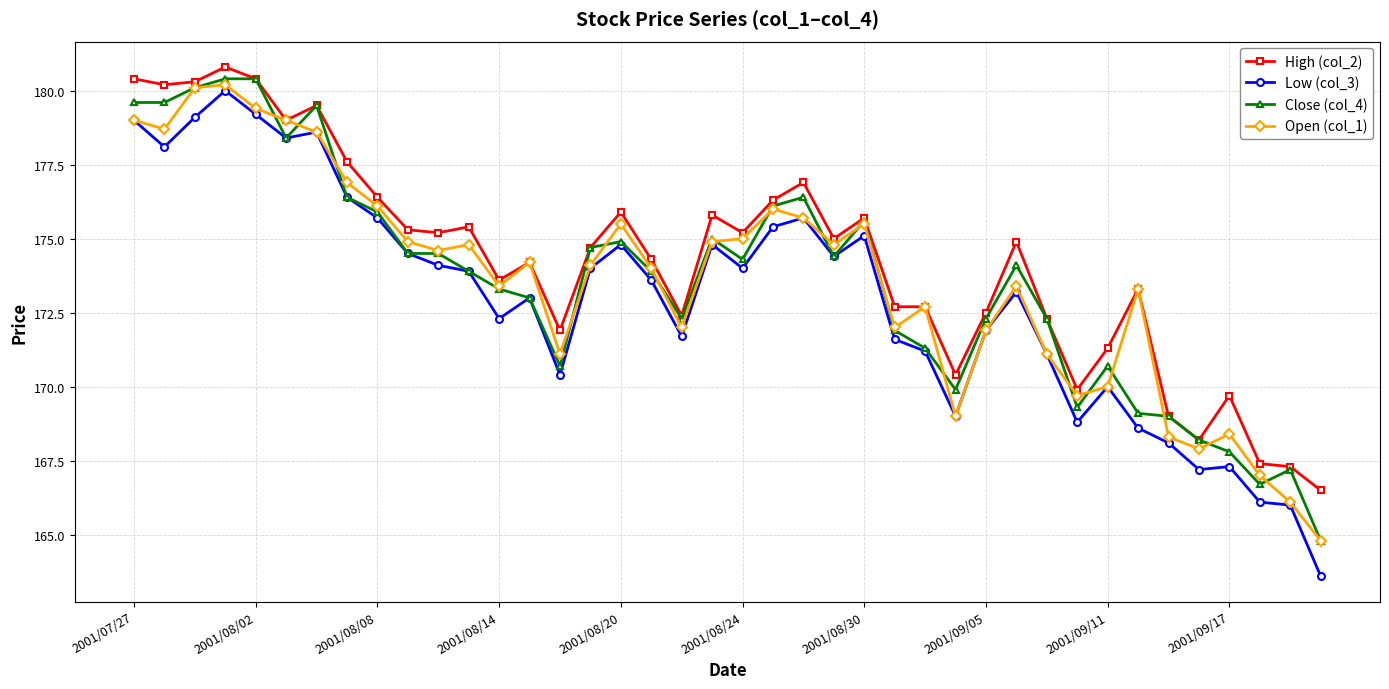

What is the value of the Open (col_1) point at the 26th from the left?

172.0